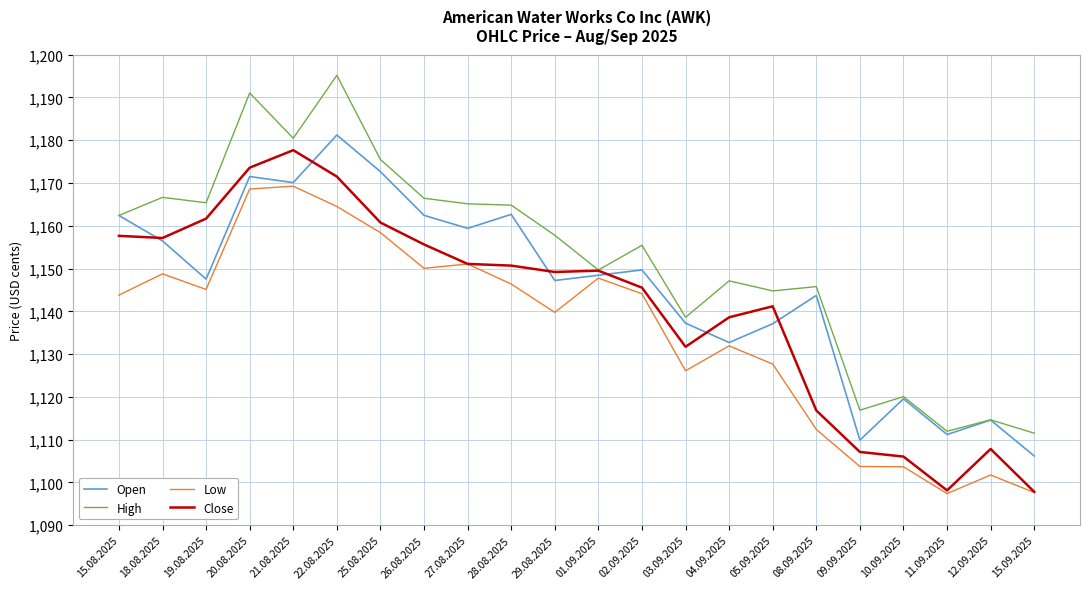

Does the chart display data point markers on the line(s)?

No